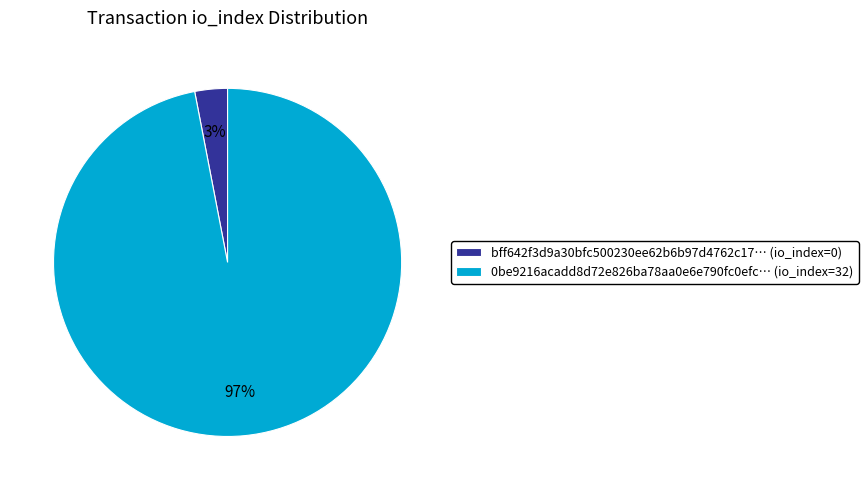

Do bff642f3d9a30bfc500230ee62b6b97d4762c17… (io_index=0) and 0be9216acadd8d72e826ba78aa0e6e790fc0efc… (io_index=32) together represent more than half of the pie?

Yes